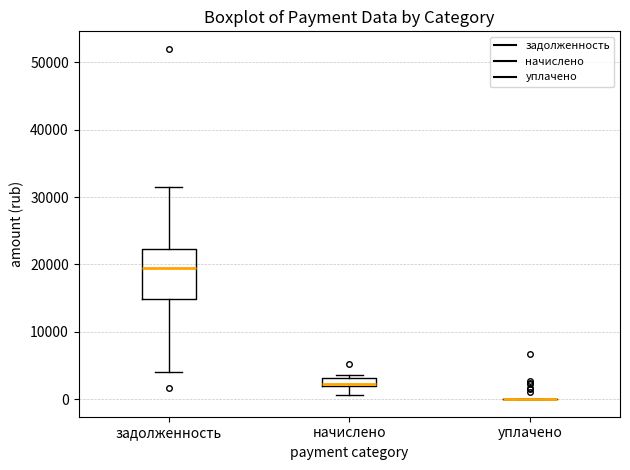

Comparing the boxes themselves (not the whiskers), which one is the tallest?

задолженность